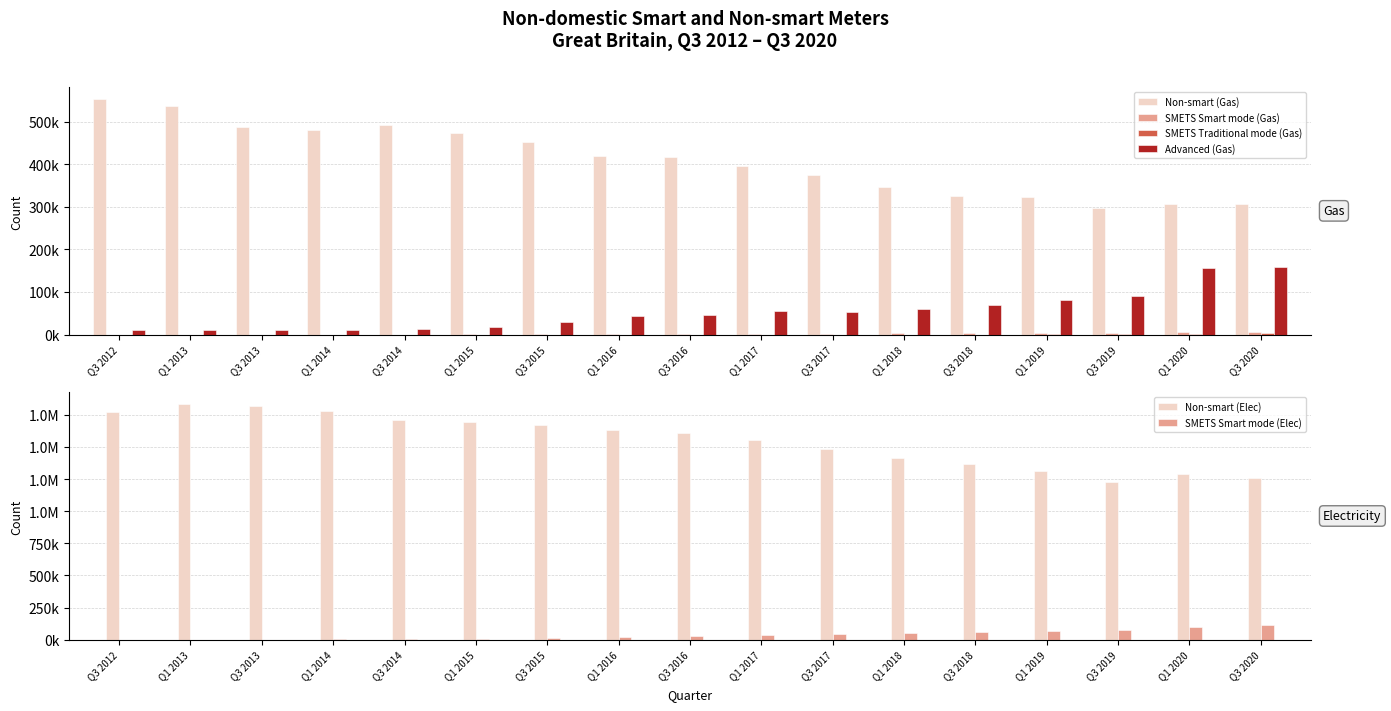

Count the number of data series in this chart.

6